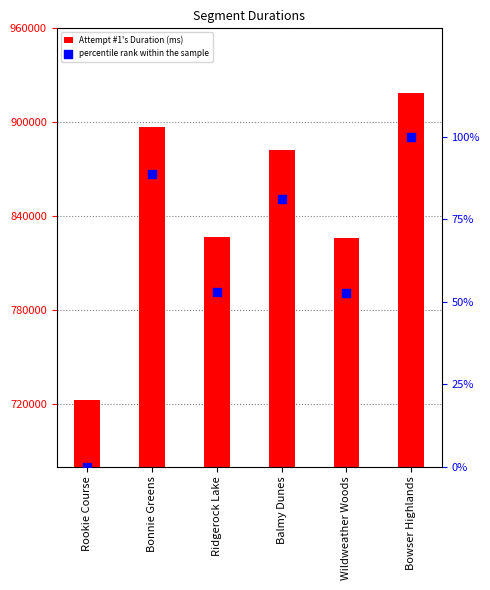

Is the value of Attempt #1's Duration (ms) at Balmy Dunes greater than the value of percentile rank within the sample at Wildweather Woods?

Yes